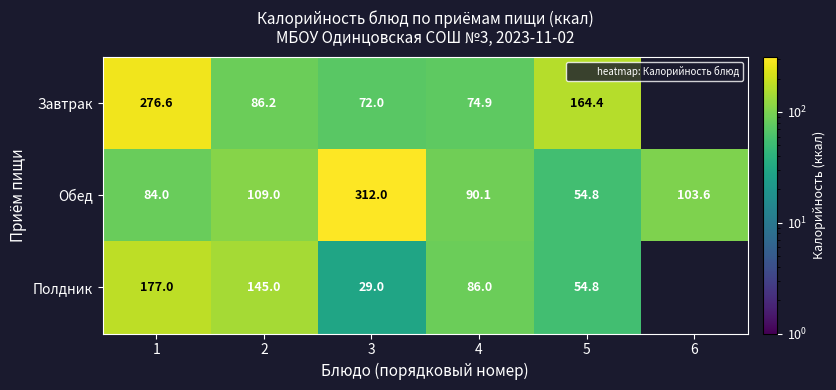

Is the value of Обед at 5 greater than the value of Полдник at 4?

No